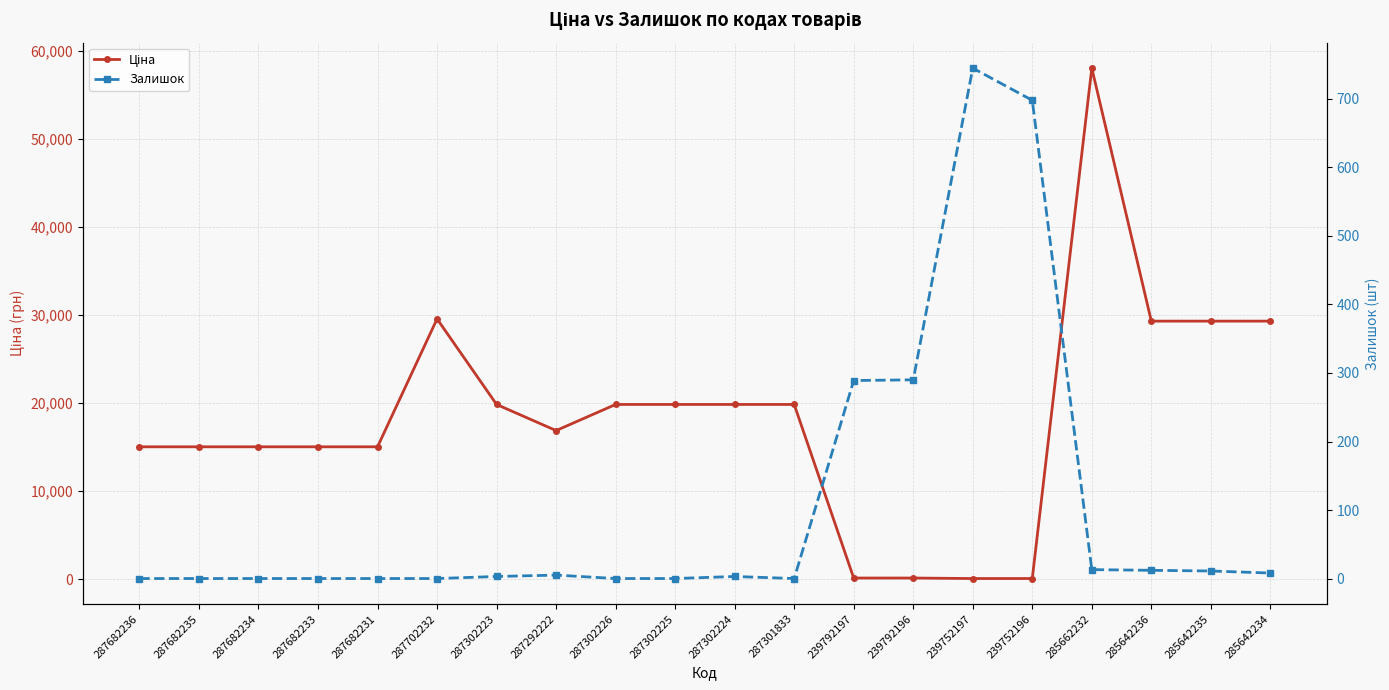

How many data points in Залишок are above 3?

9